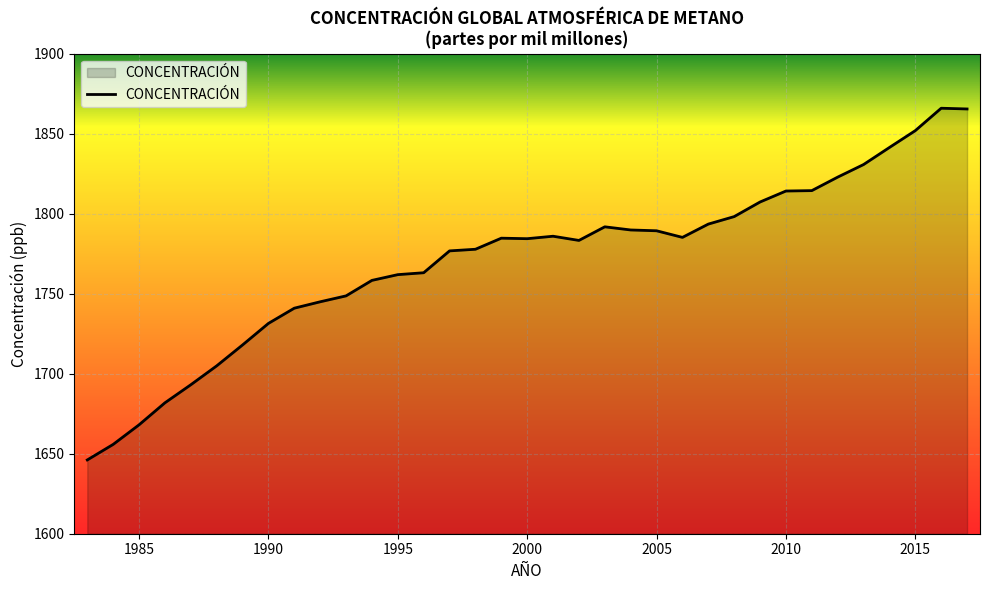

What is the greatest value displayed?

1866.0